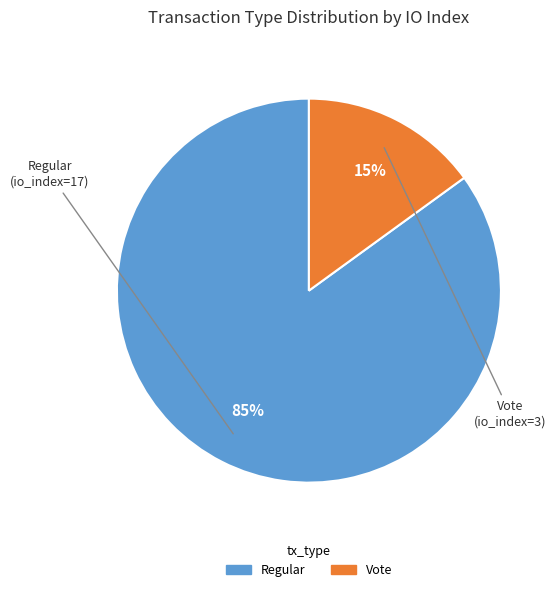

Rank the categories by value from highest to lowest.

Regular, Vote